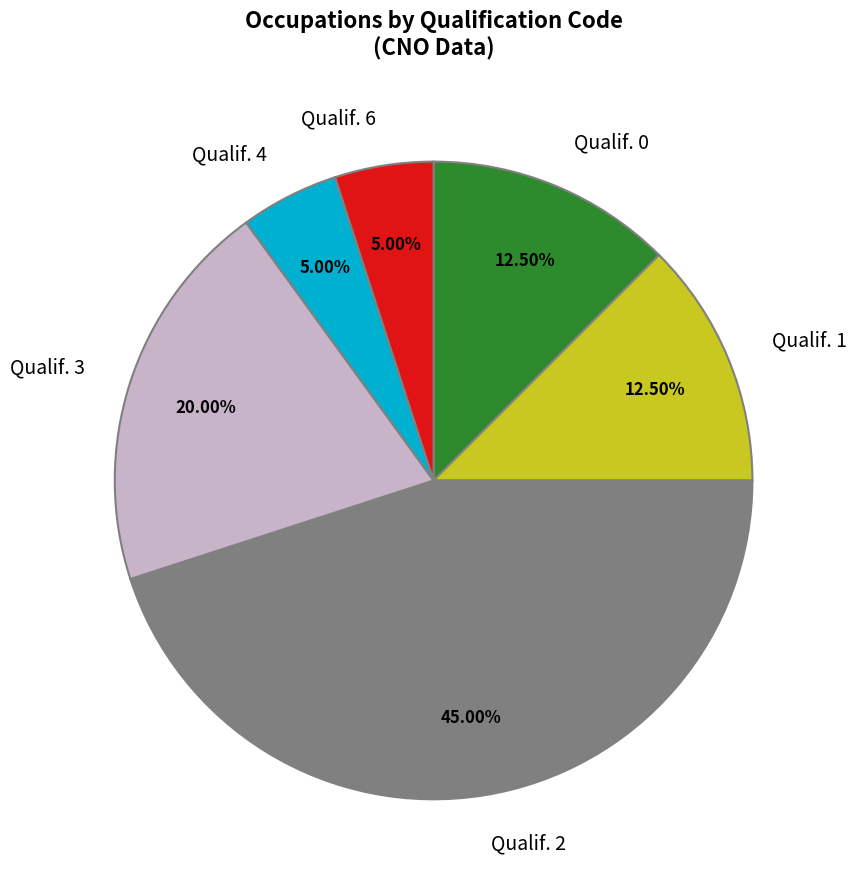

Approximately how many times larger is the value at Qualif. 2 compared to Qualif. 6?

9.0